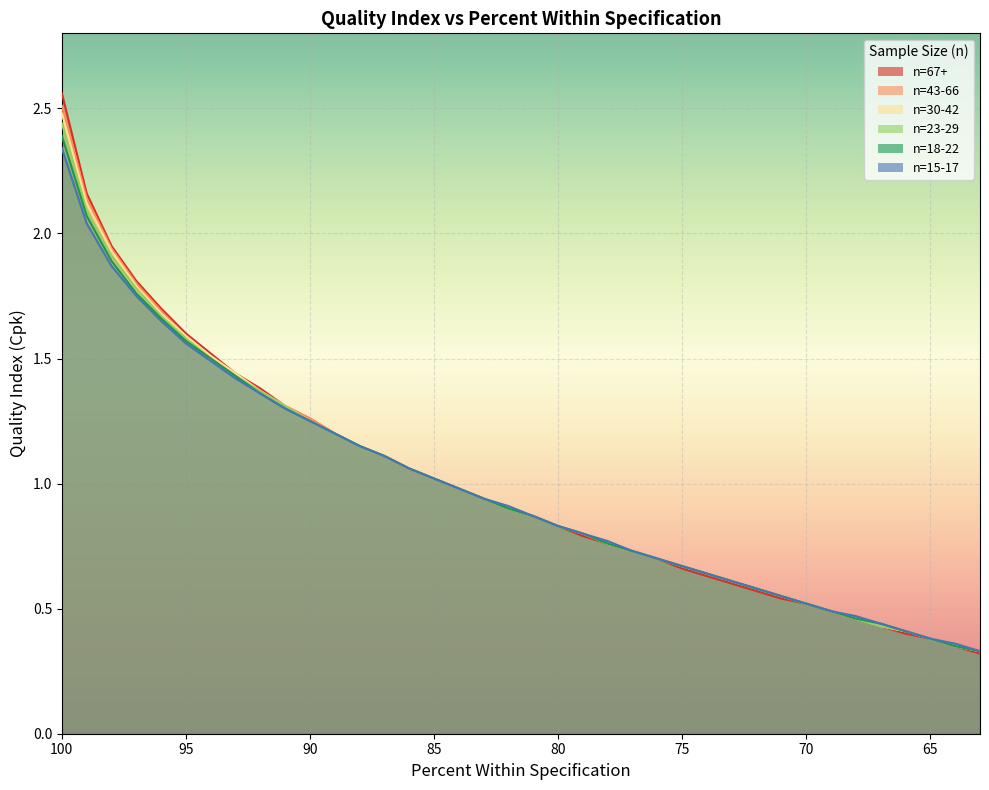

How many lines are shown in the chart?

6